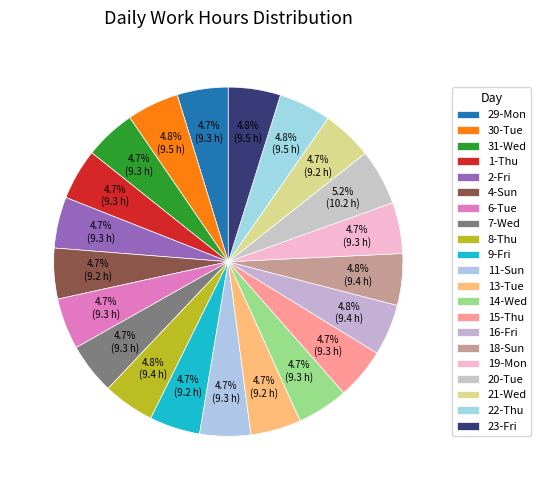

To the nearest percent, what is the combined percentage of 21-Wed and 18-Sun?

9%